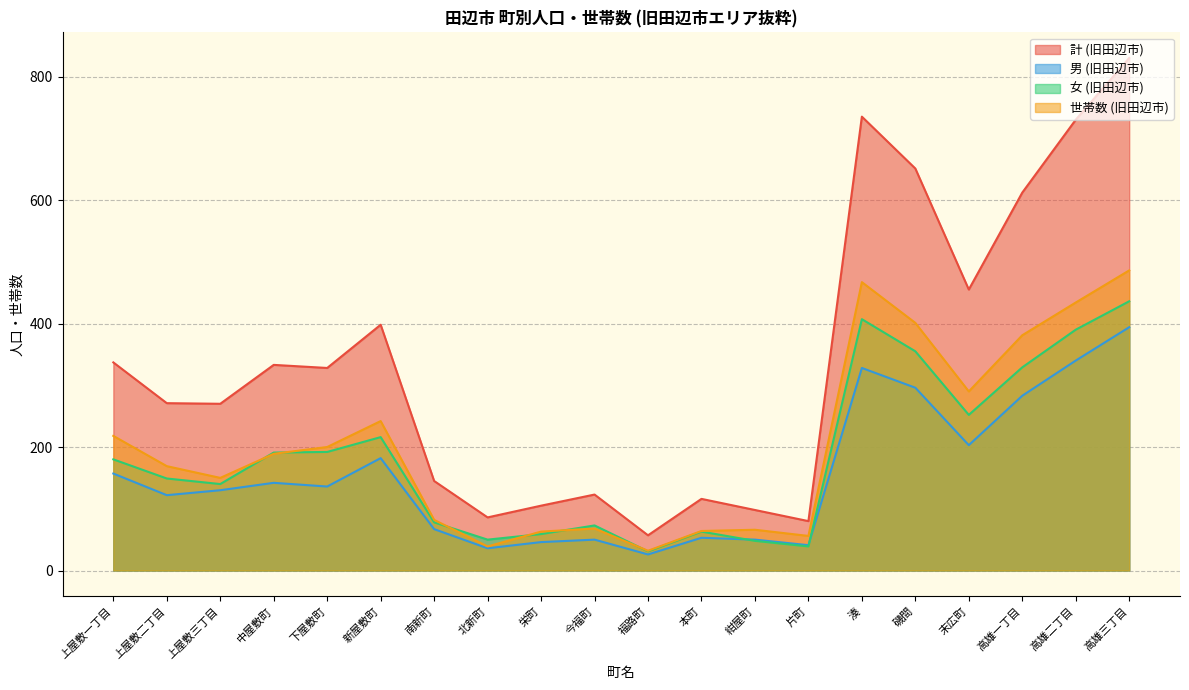

Rank the categories by 女 (旧田辺市) value from highest to lowest.

高雄三丁目, 湊, 高雄二丁目, 磯間, 高雄一丁目, 末広町, 新屋敷町, 下屋敷町, 中屋敷町, 上屋敷一丁目, 上屋敷二丁目, 上屋敷三丁目, 南新町, 今福町, 本町, 栄町, 北新町, 紺屋町, 片町, 福路町